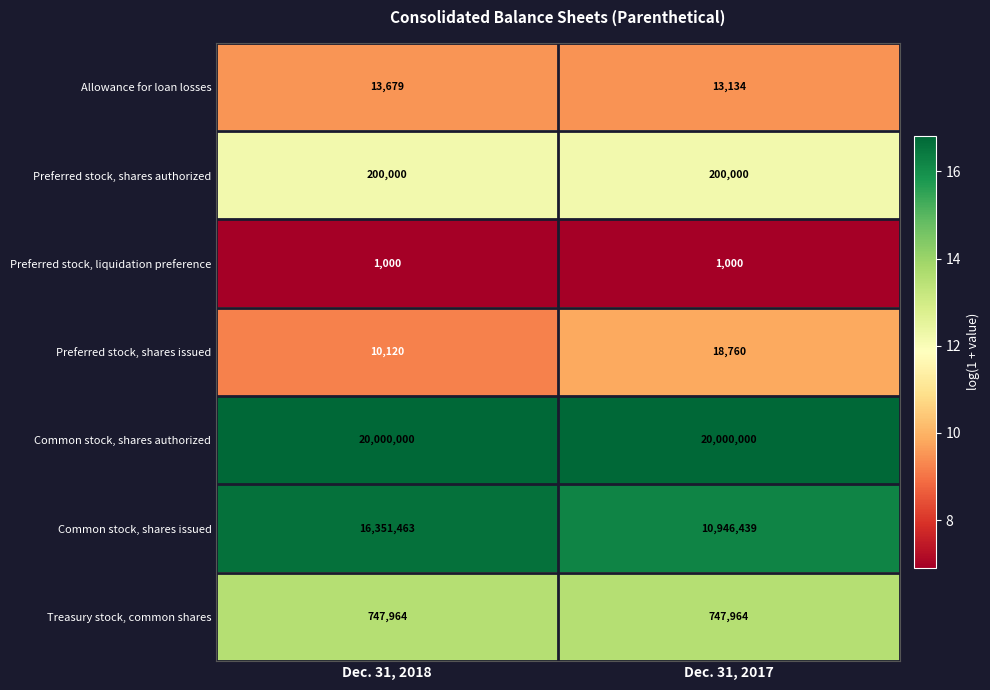

Reading left to right, extract all data points from this chart.

Allowance for loan losses: Dec. 31, 2018=13679	Dec. 31, 2017=13134
Preferred stock, shares authorized: Dec. 31, 2018=200000	Dec. 31, 2017=200000
Preferred stock, liquidation preference: Dec. 31, 2018=1000	Dec. 31, 2017=1000
Preferred stock, shares issued: Dec. 31, 2018=10120	Dec. 31, 2017=18760
Common stock, shares authorized: Dec. 31, 2018=20000000	Dec. 31, 2017=20000000
Common stock, shares issued: Dec. 31, 2018=16351463	Dec. 31, 2017=10946439
Treasury stock, common shares: Dec. 31, 2018=747964	Dec. 31, 2017=747964